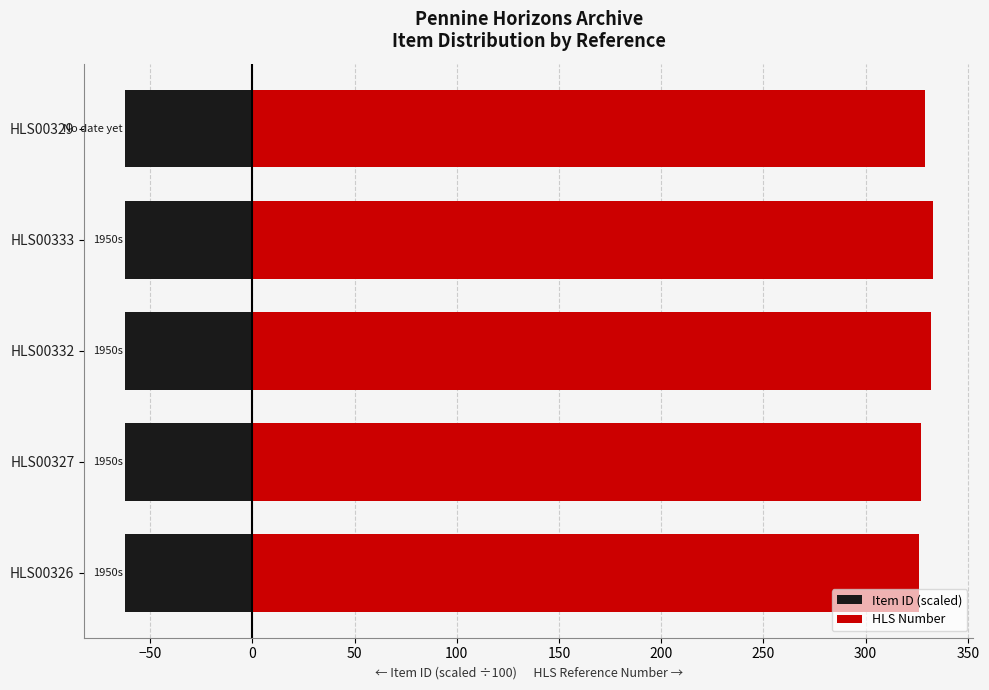

How many bars are there in each group?

2